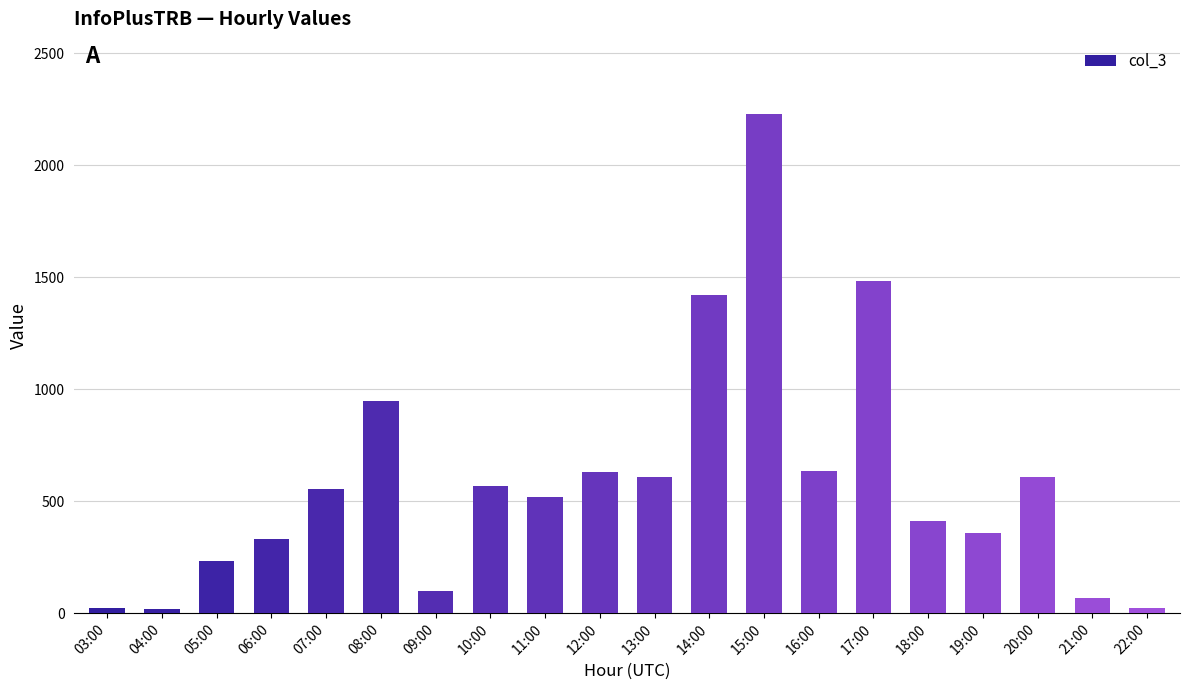

What is the maximum value shown in the chart?

2230